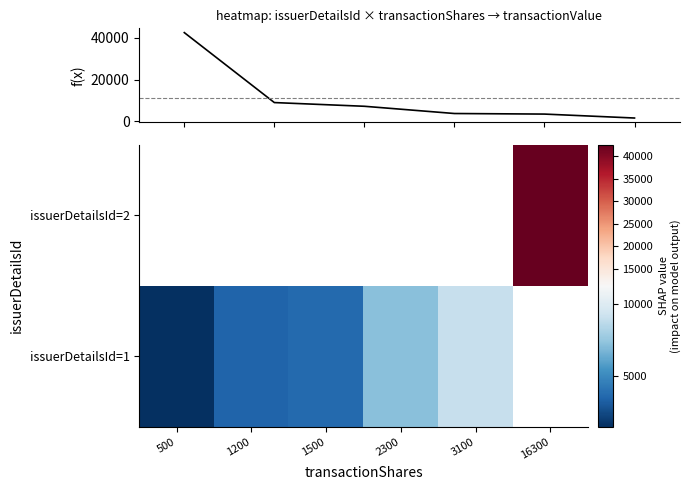

At how many categories does at least one series exceed 16513?

2